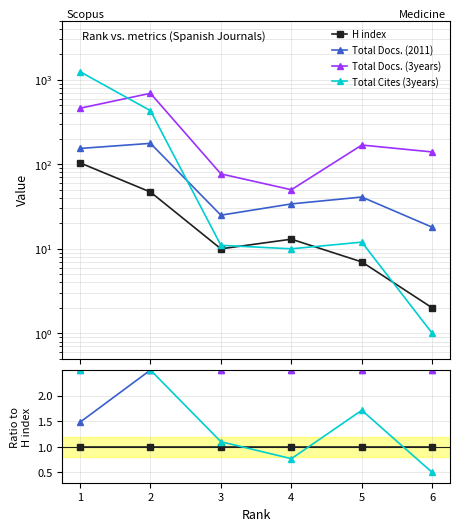

Does the chart have visible grid lines?

Yes